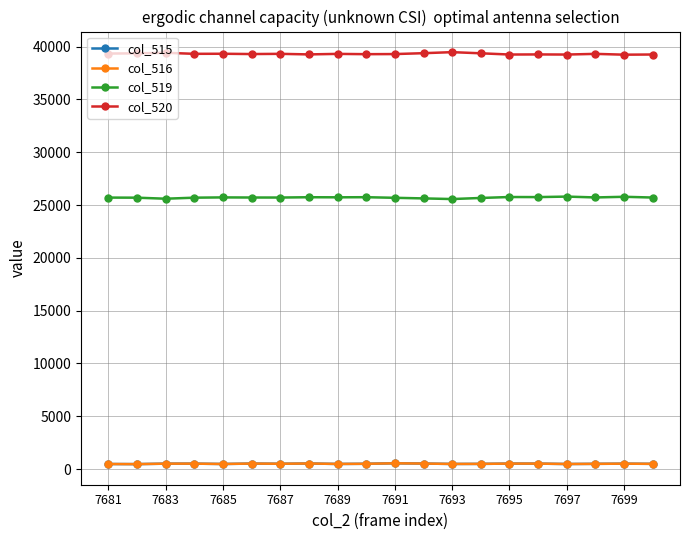

True or false: col_516 has more than 0 points higher than both neighbors.

True